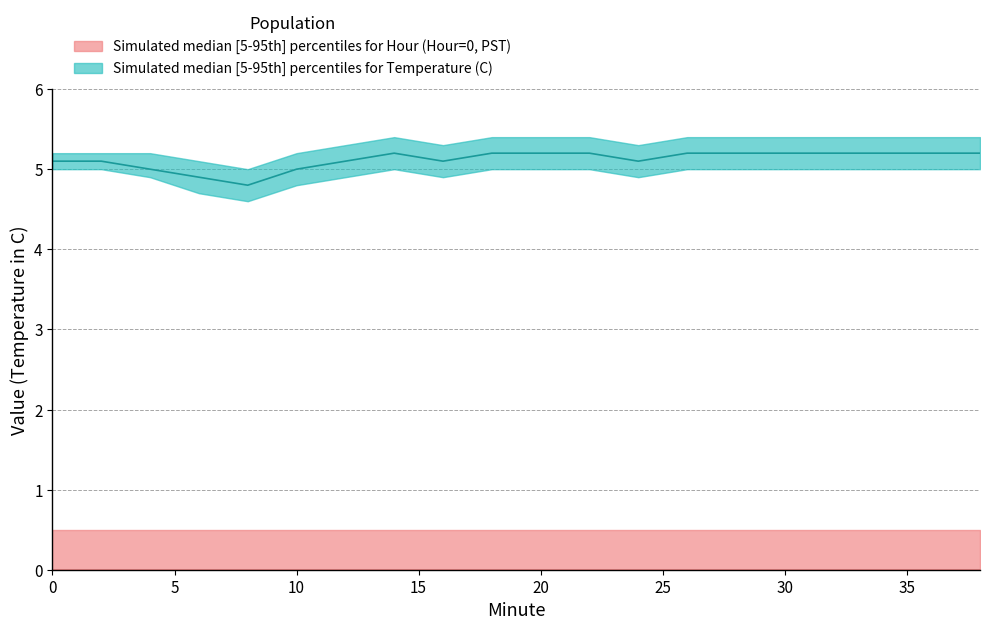

What is the value of the Hour upper point at the 20th from the left?

0.5